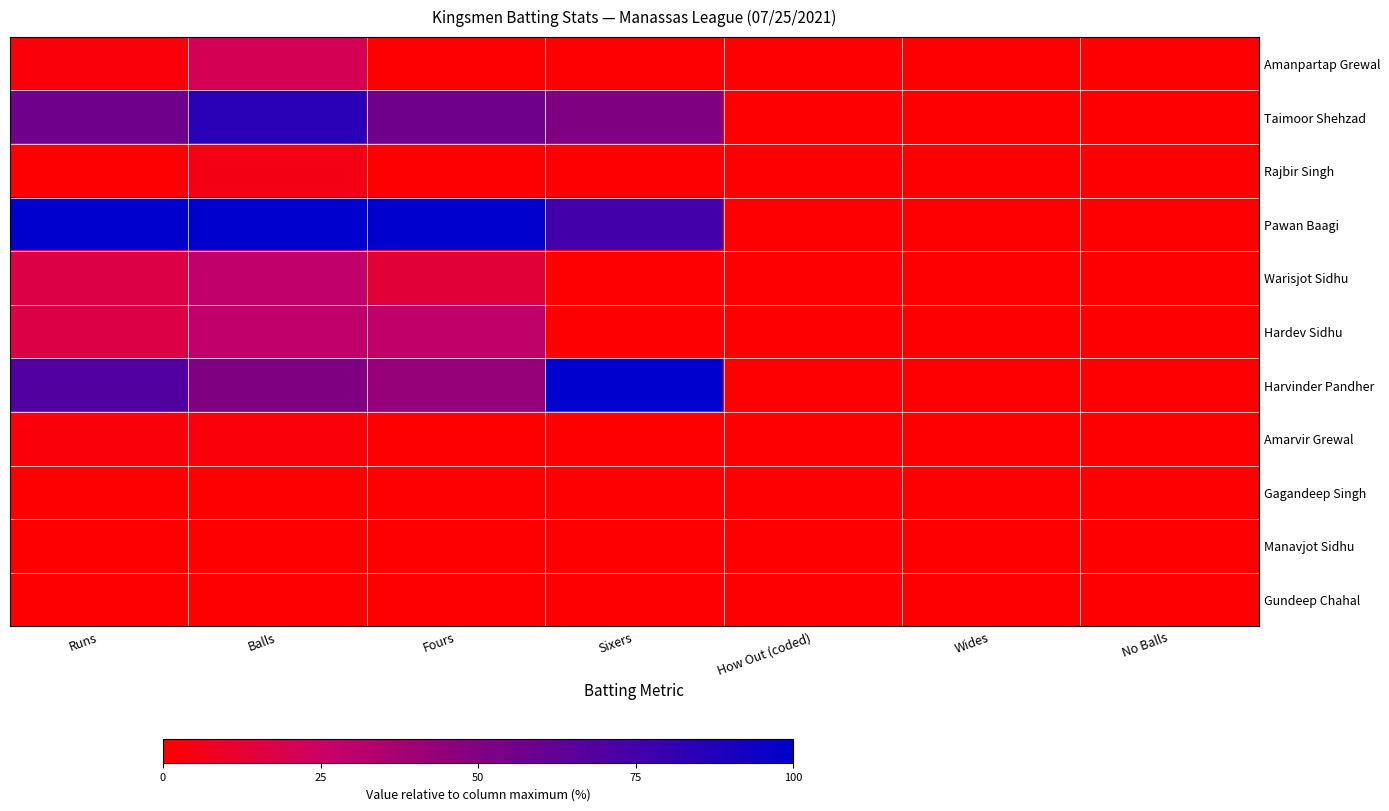

How many data points does each series have?

7